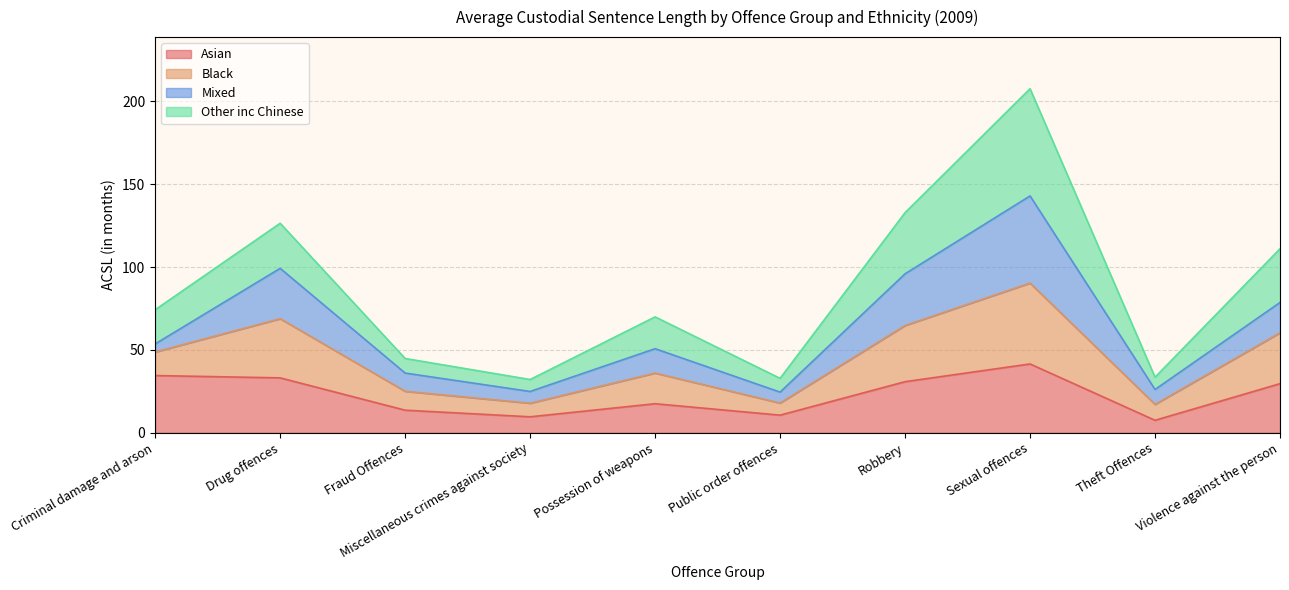

What is the lowest value of the Asian series?

7.5